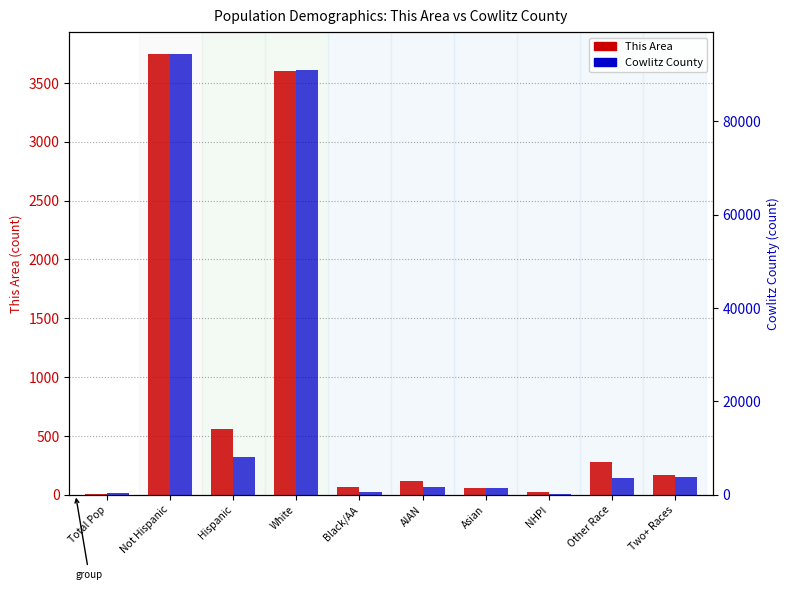

Rank the series at Asian from highest to lowest value.

Cowlitz County, This Area